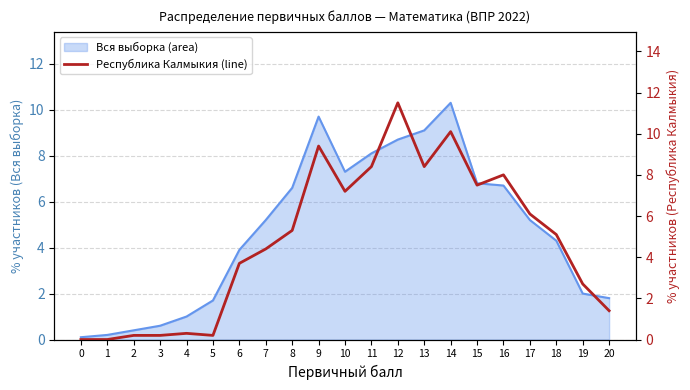

How many data points are less than 5?

10